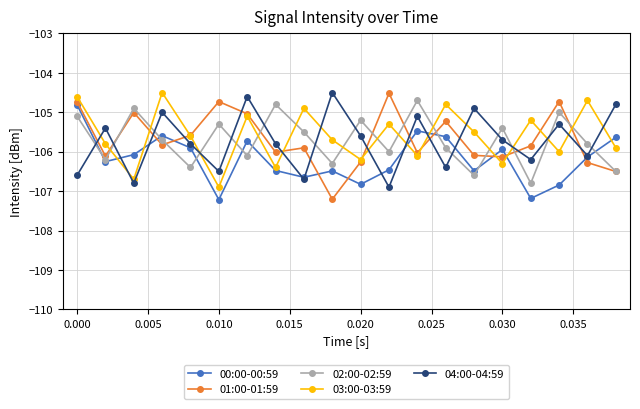

How many data points in 00:00-00:59 are above -106?

8